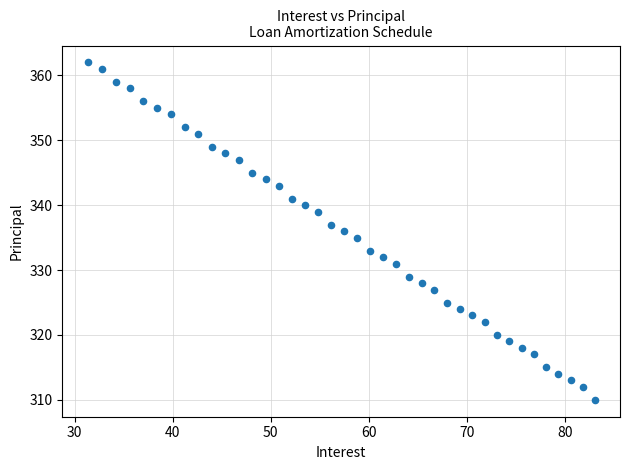

What is the range of Y values (max minus min)?

52